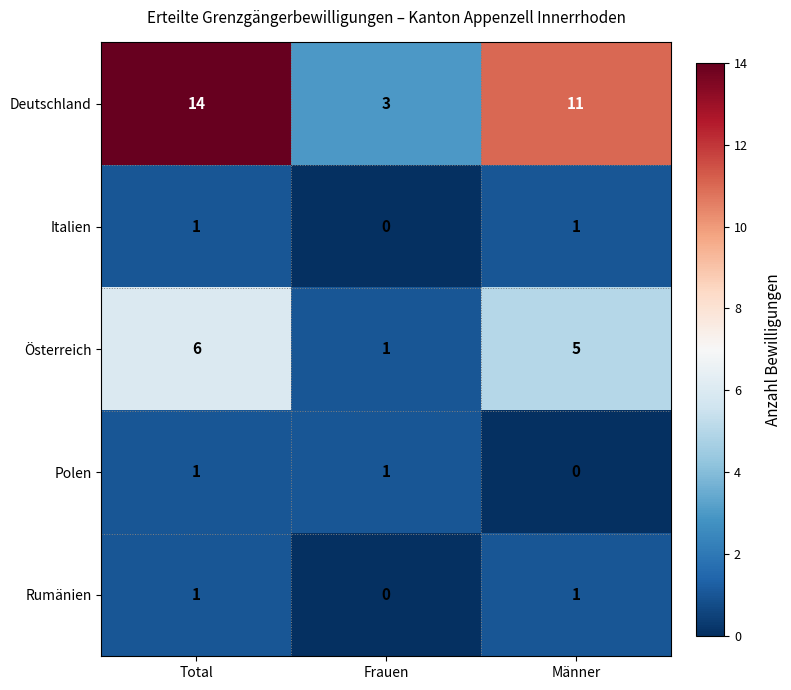

Is the value of Polen at Männer greater than the value of Italien at Total?

No